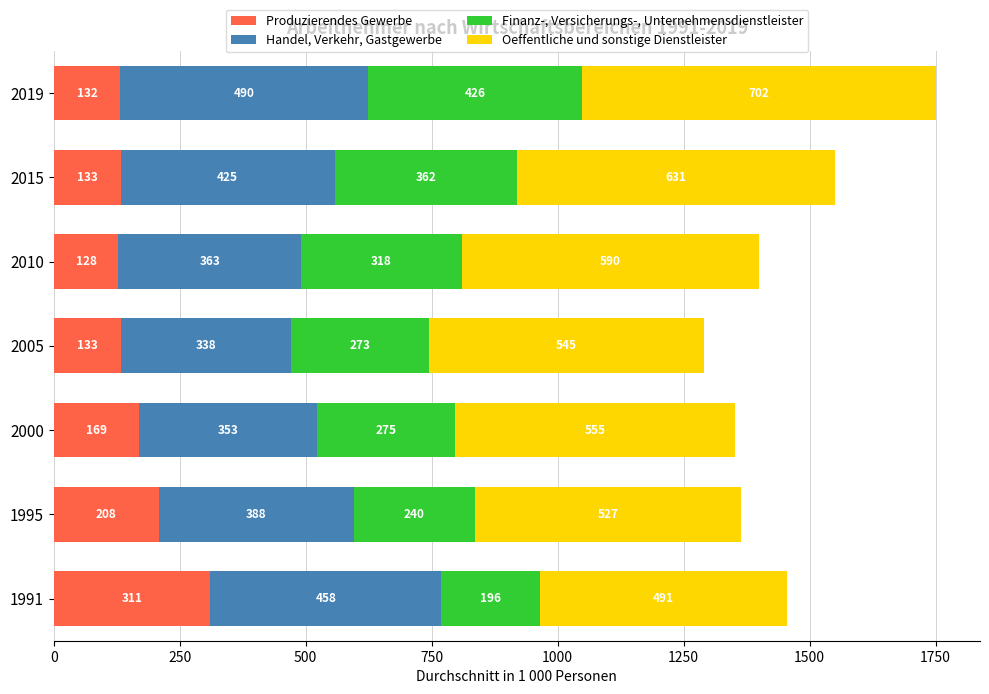

The value of Produzierendes Gewerbe at 2005 is 133.3. True or false?

True